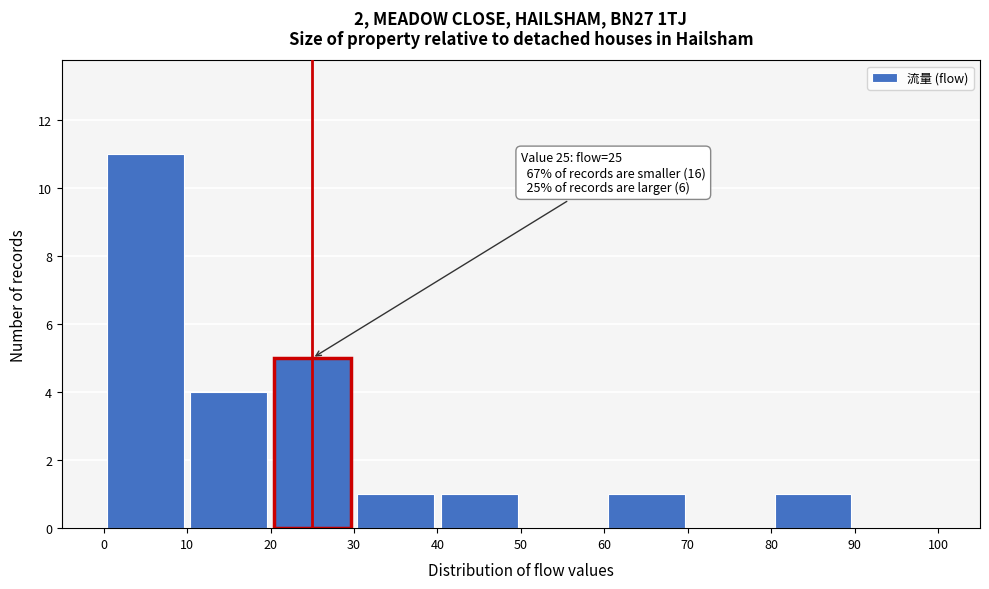

Over which range of the x-axis is the bar tallest?

0 to 10